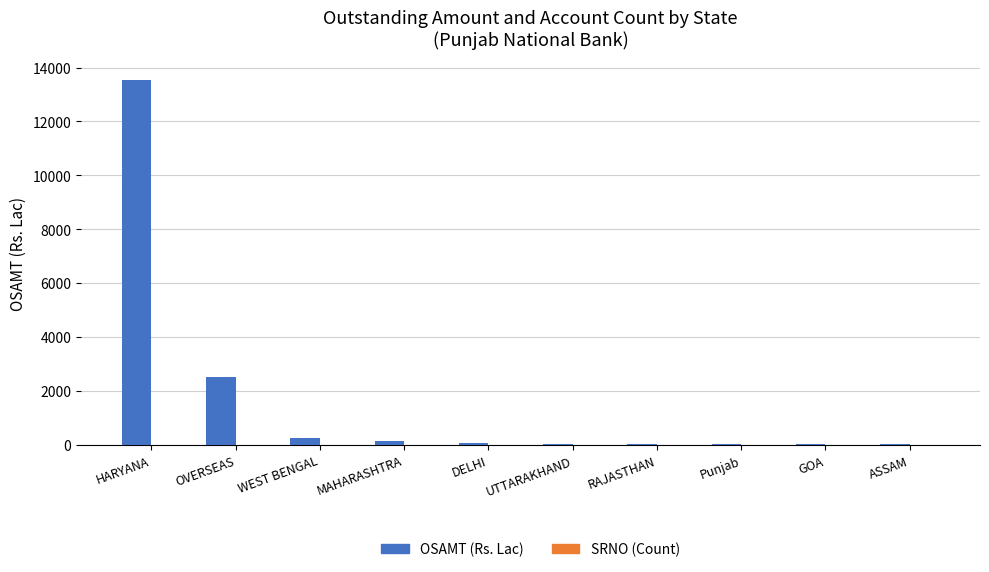

Where is OSAMT (Rs. Lac) nearest to the value 6792?

OVERSEAS